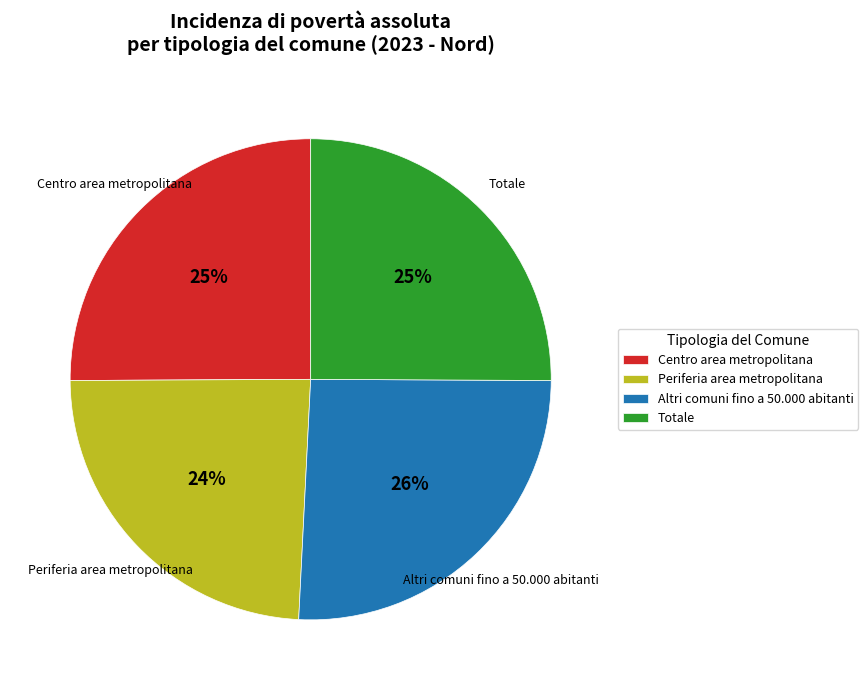

Is there any slice that represents more than half of the pie?

No